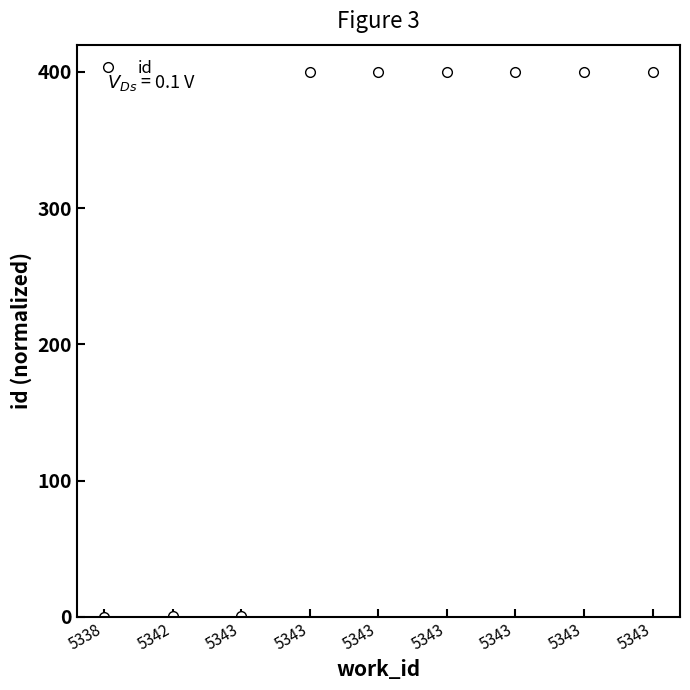

Between 5343 and 5343, which is larger?

5343